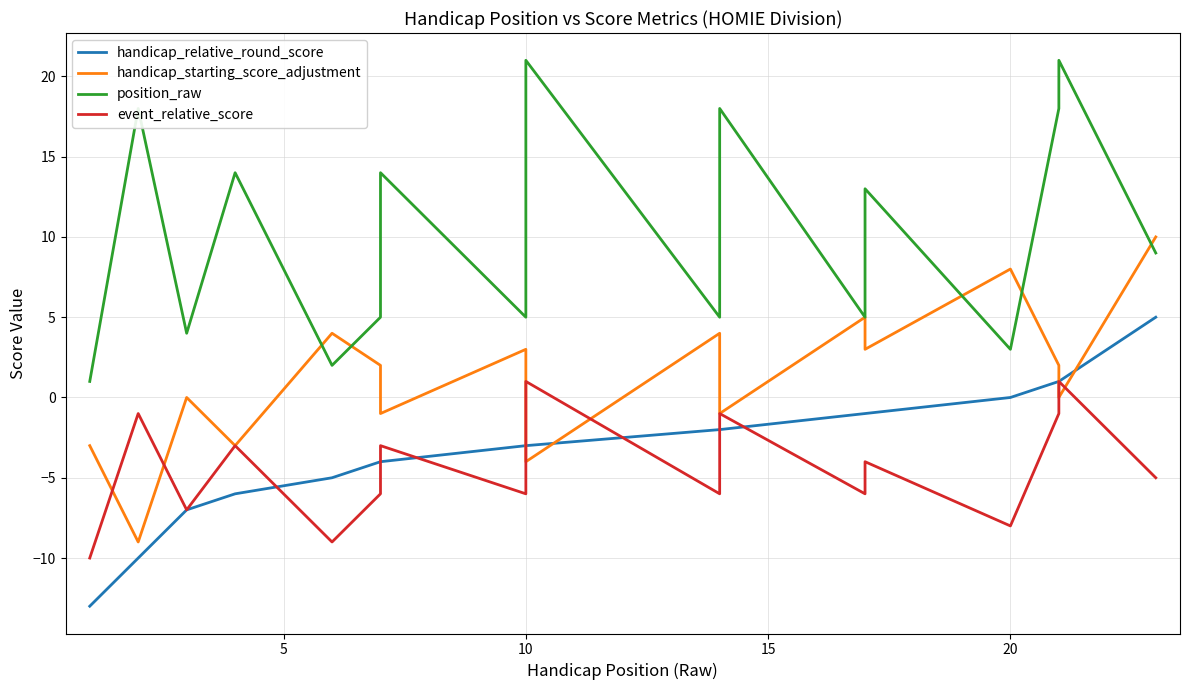

In position_raw, how many points are lower than both neighbors (excluding endpoints)?

6